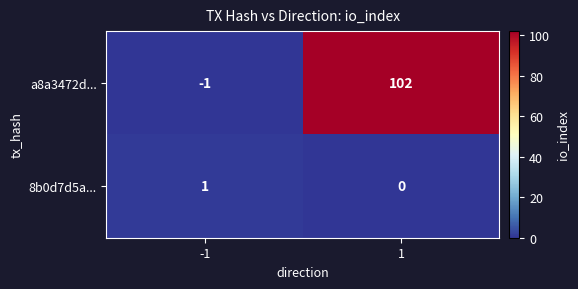

What is the total value across all series at 1?

102